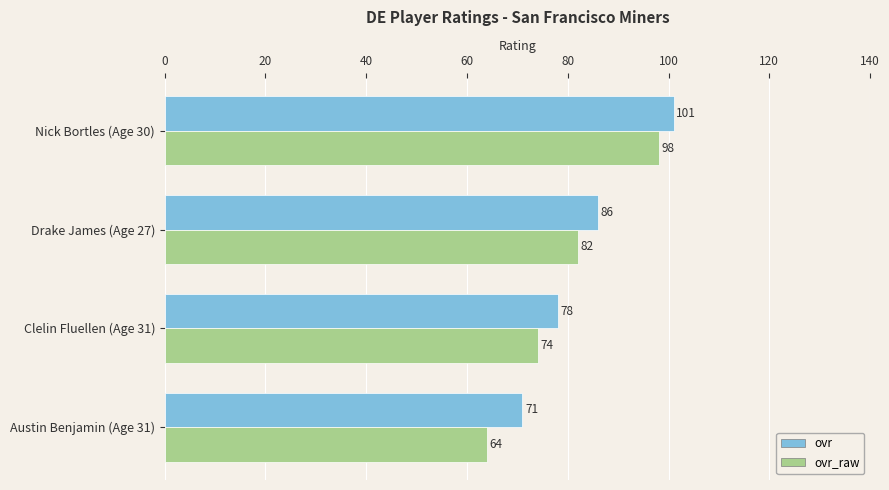

At how many categories does at least one series exceed 80?

2